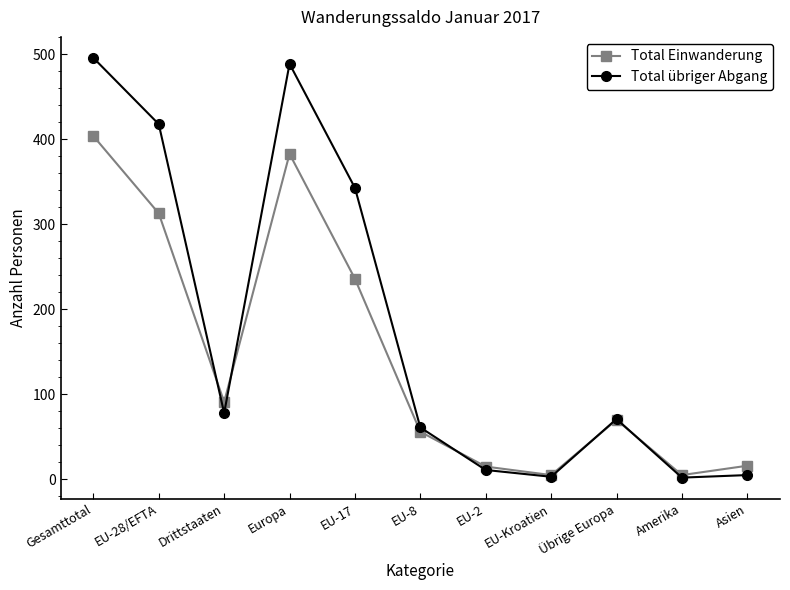

Where is the first local maximum for Total Einwanderung?

Europa